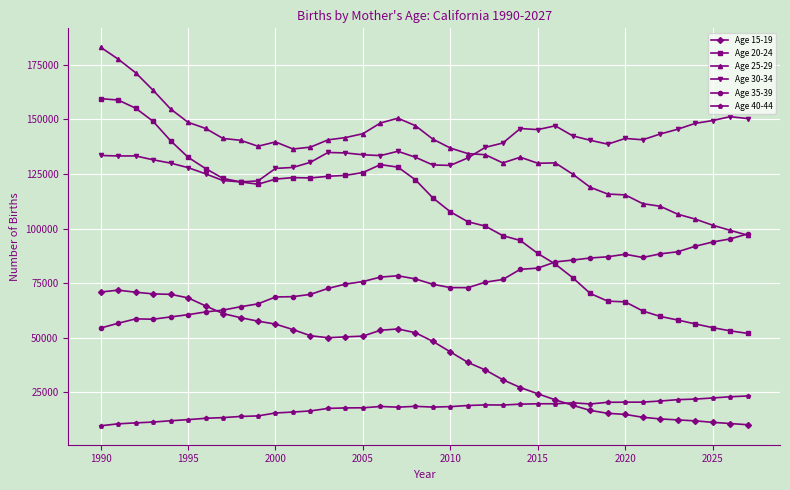

Is this an area chart (filled region under the line)?

No